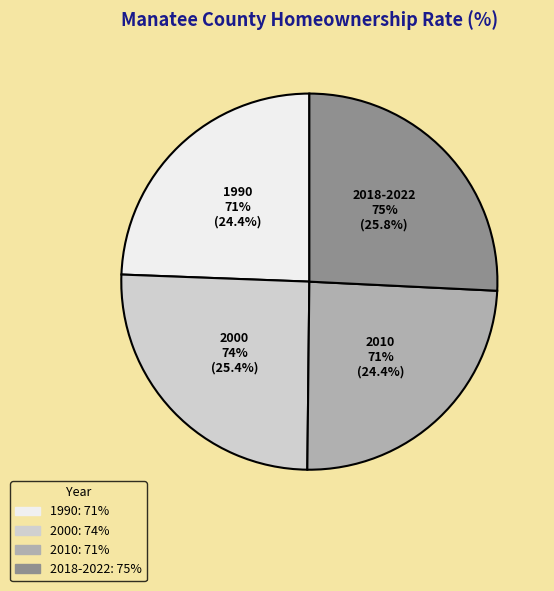

What is the change in value from 1990 to 2000?

+3